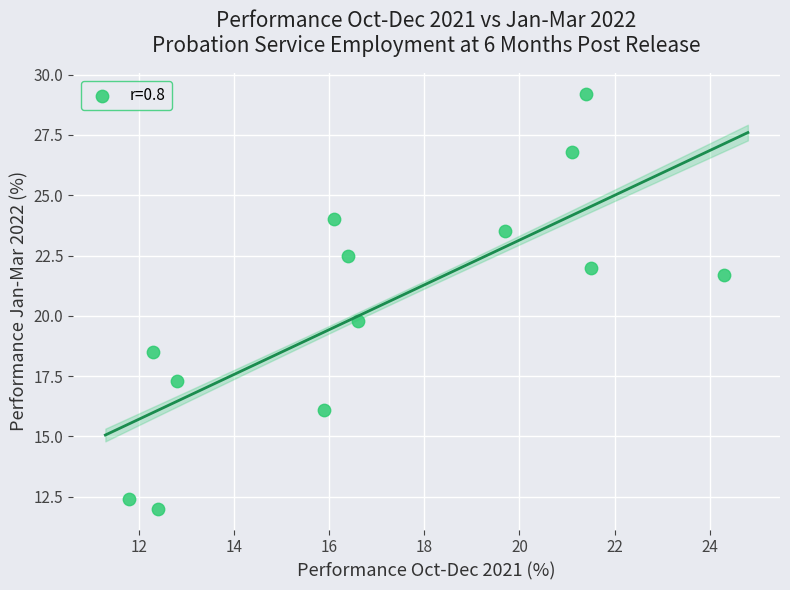

What Y value in the scatter plot is closest to 20?

19.8